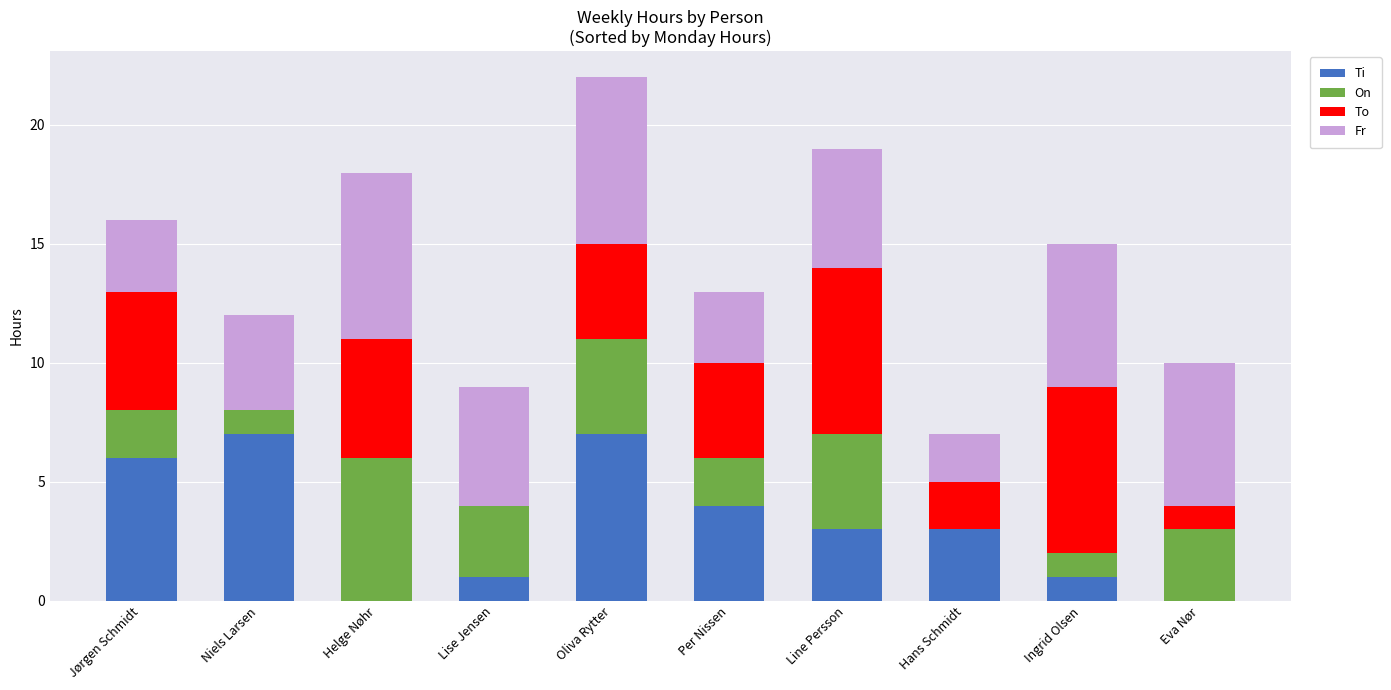

At which category is the sum across all series the highest?

Oliva Rytter